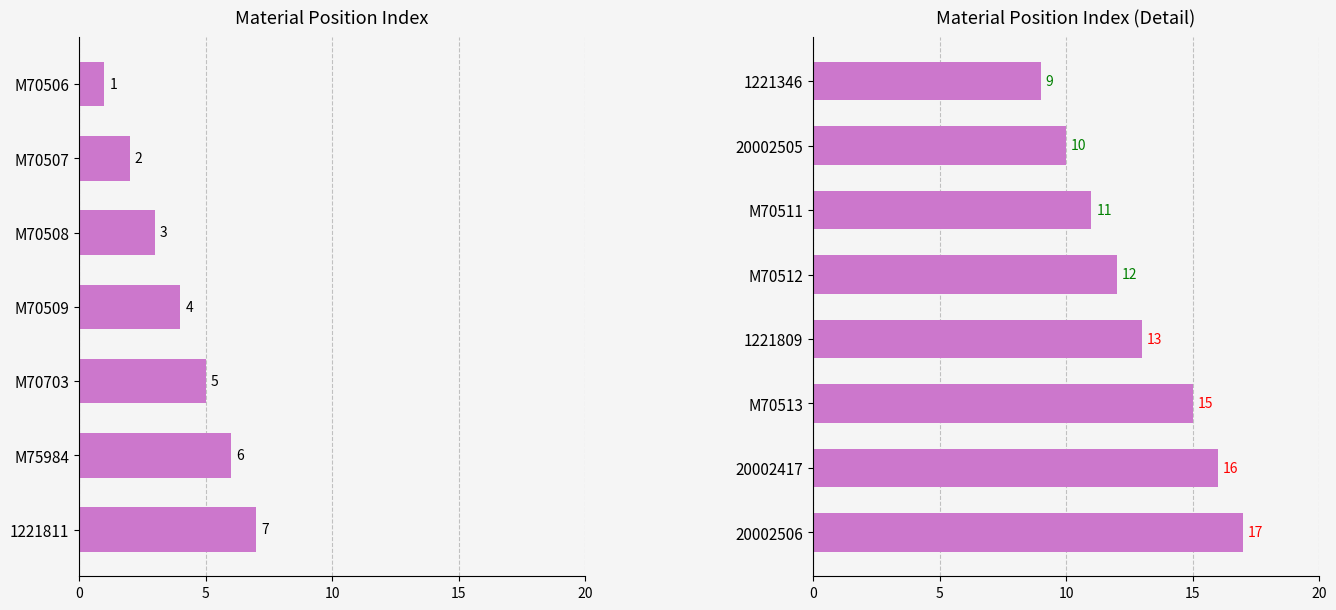

Between 20002505 and 20002506, which is larger?

20002506